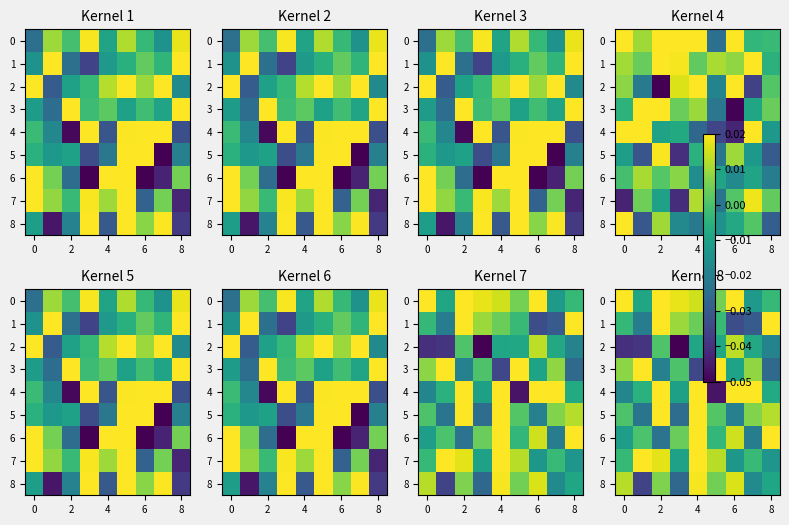

At how many categories does at least one series exceed 0?

9